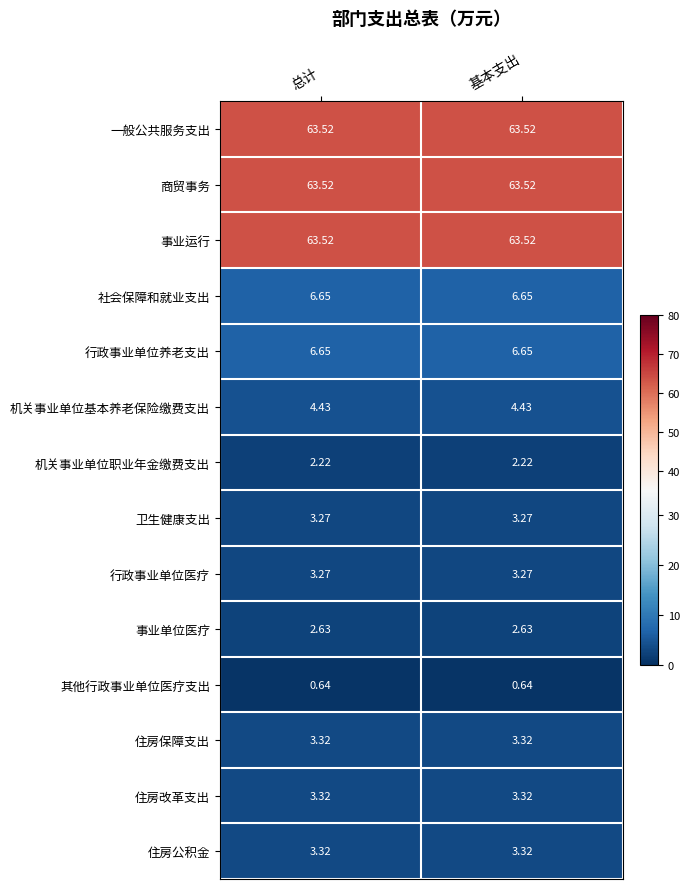

Is the value of 社会保障和就业支出 at 总计 greater than the value of 事业单位医疗 at 基本支出?

Yes